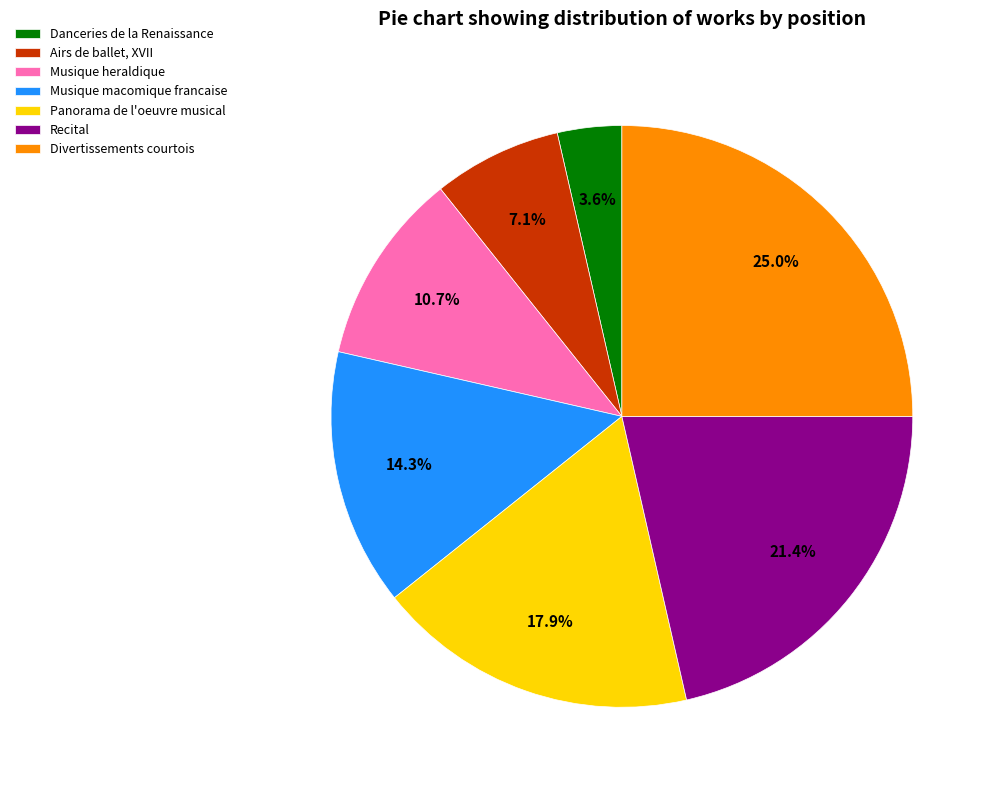

Does any single category account for the majority?

No